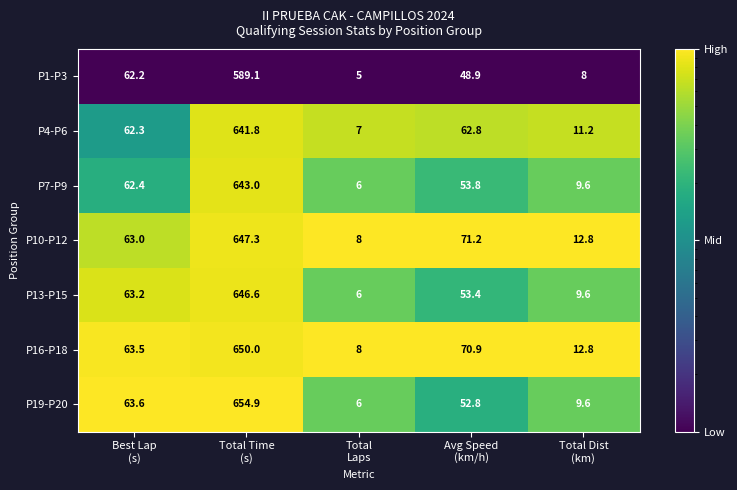

What is the greatest value displayed?

654.9